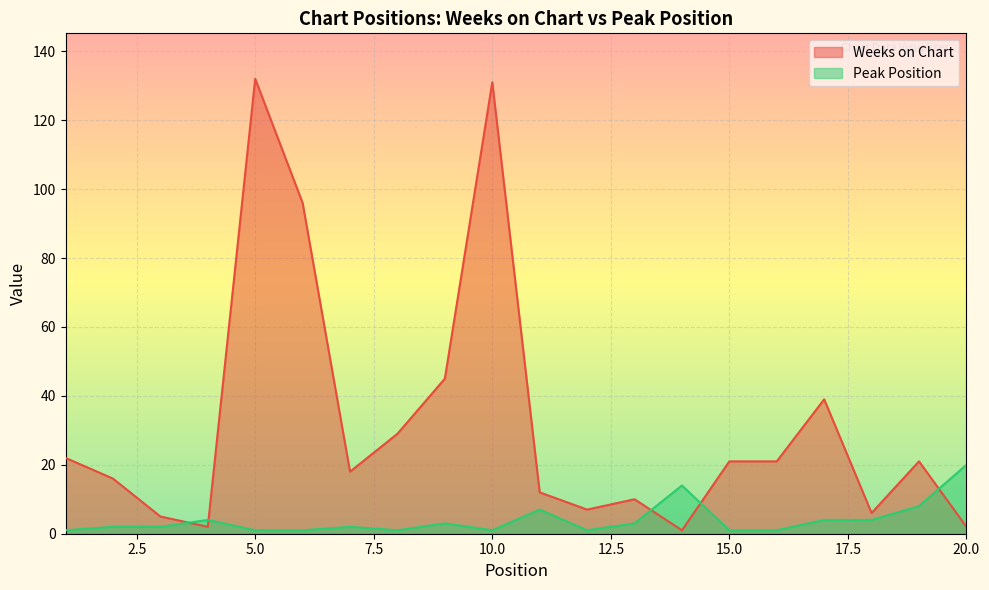

How many lines are shown in the chart?

2